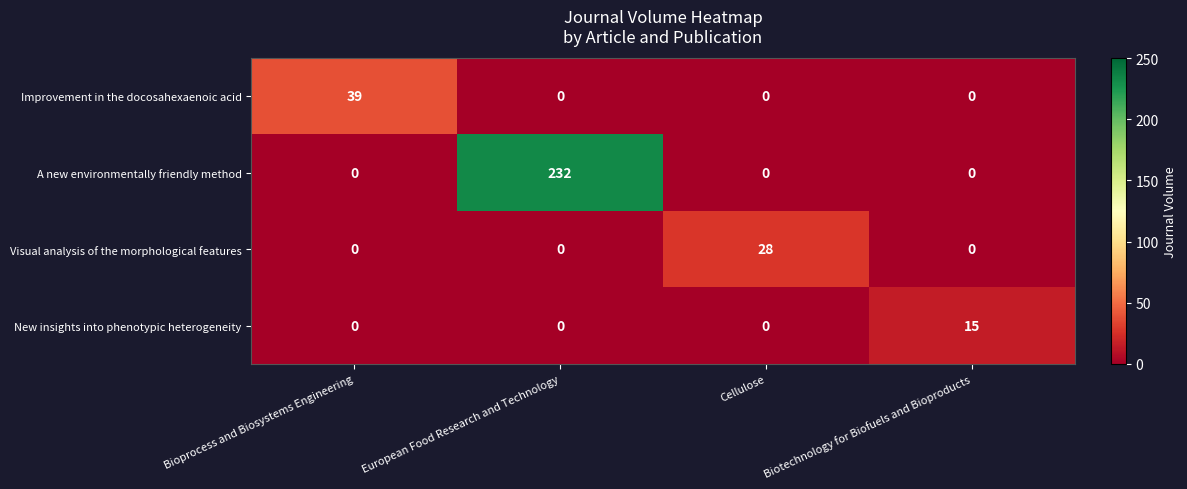

Reading right to left, what are all the values shown in this chart?

Improvement in the docosahexaenoic acid: Biotechnology for Biofuels and Bioproducts=0	Cellulose=0	European Food Research and Technology=0	Bioprocess and Biosystems Engineering=39
A new environmentally friendly method: Biotechnology for Biofuels and Bioproducts=0	Cellulose=0	European Food Research and Technology=232	Bioprocess and Biosystems Engineering=0
Visual analysis of the morphological features: Biotechnology for Biofuels and Bioproducts=0	Cellulose=28	European Food Research and Technology=0	Bioprocess and Biosystems Engineering=0
New insights into phenotypic heterogeneity: Biotechnology for Biofuels and Bioproducts=15	Cellulose=0	European Food Research and Technology=0	Bioprocess and Biosystems Engineering=0